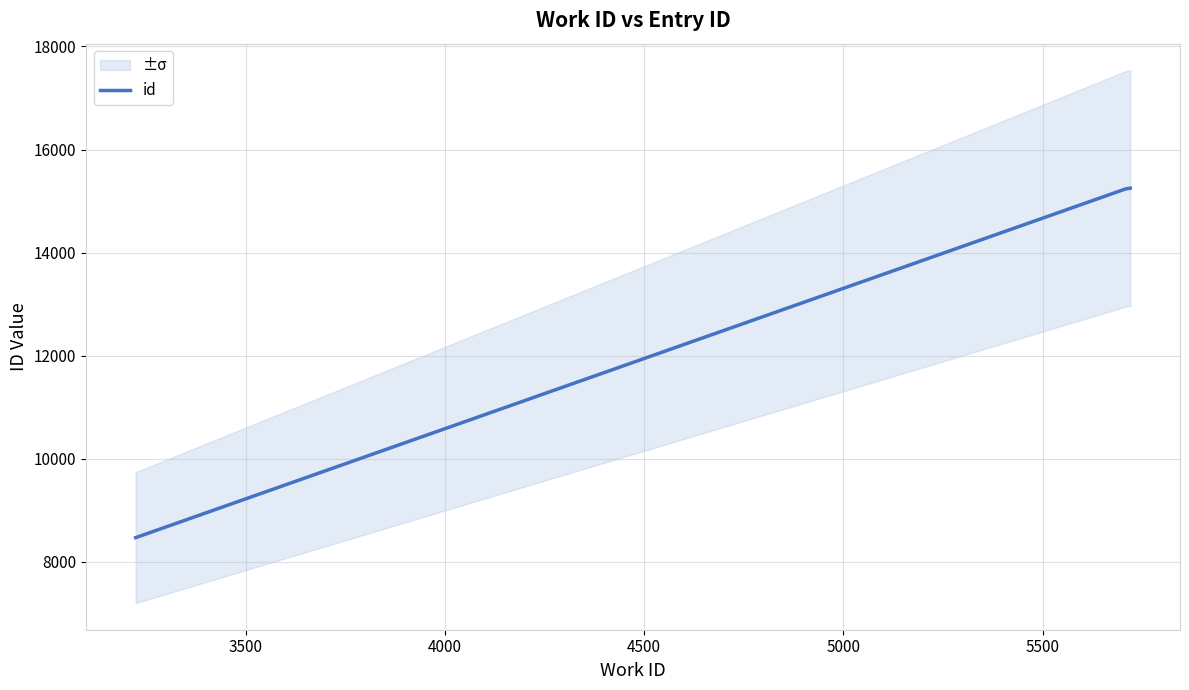

Which has a higher value, 4000 or 3500?

4000